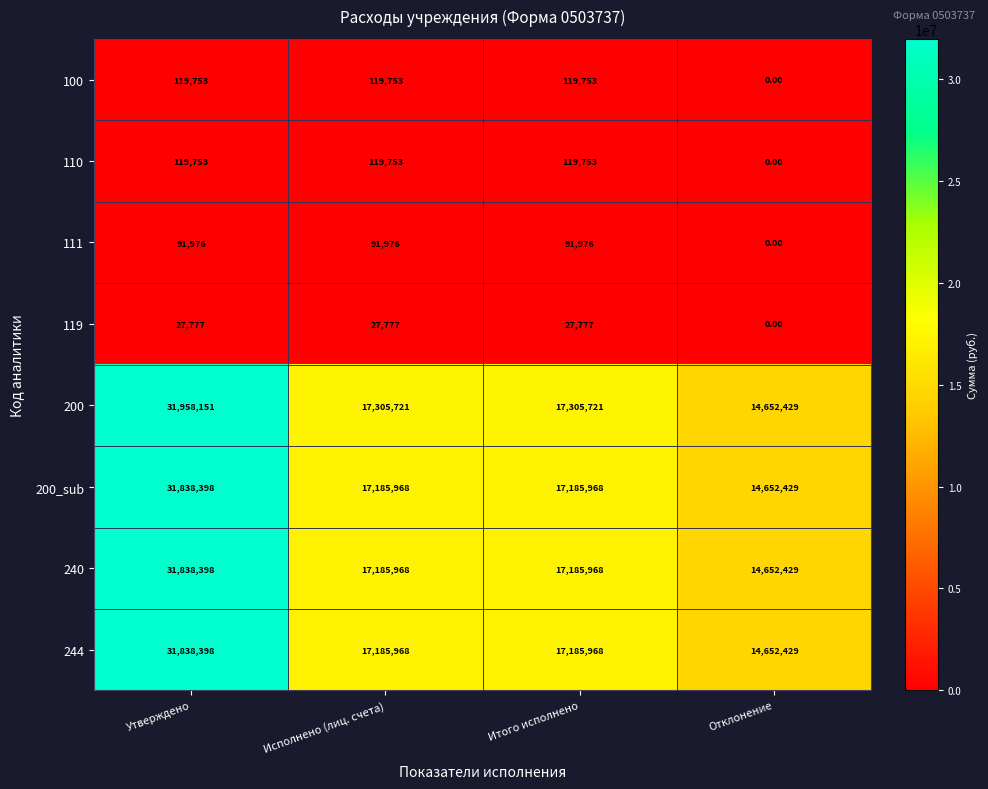

What is the average value of the 100 series?

89815